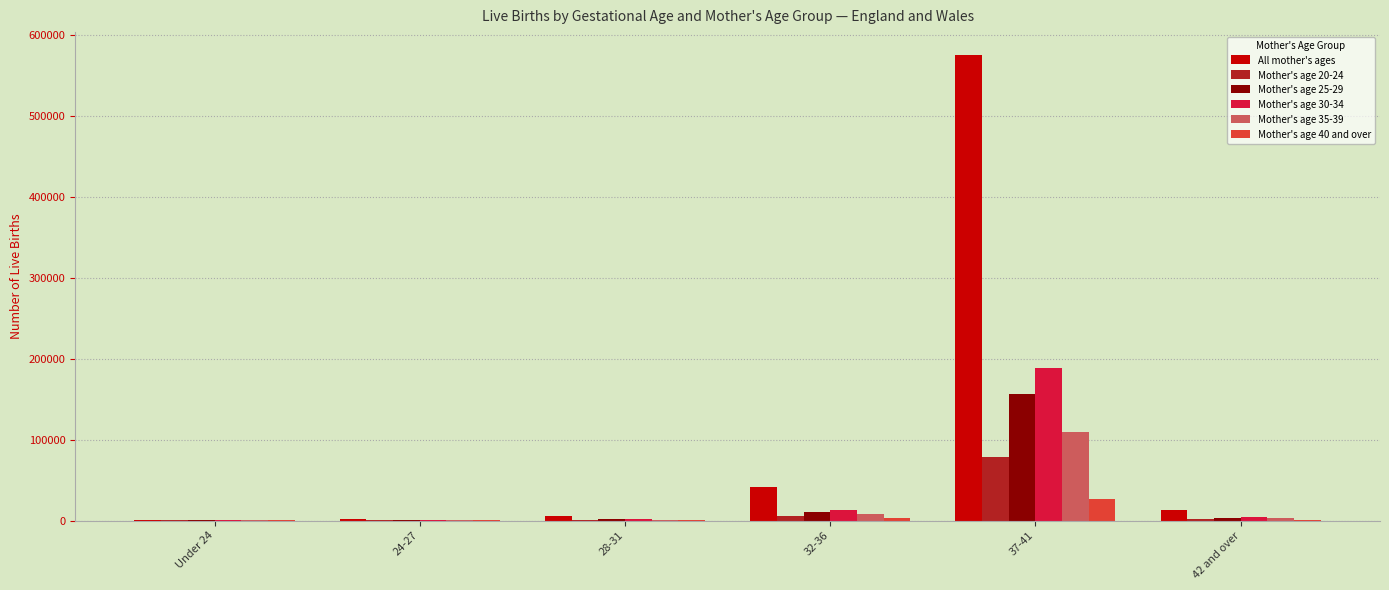

The All mother's ages series shows 41839 at 32-36. True or false?

True